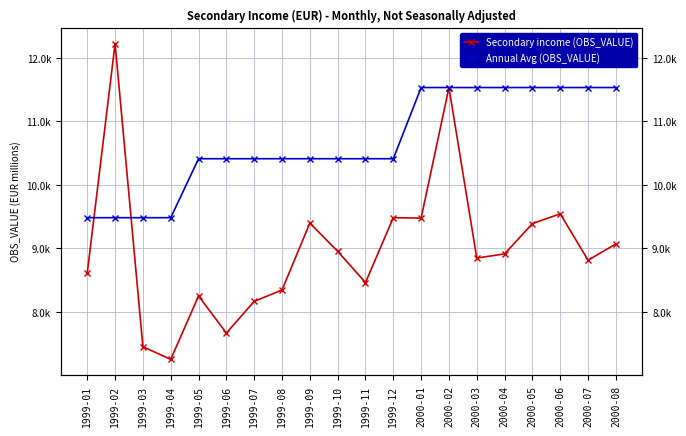

What is the label of the 17th point from the left?

2000-05